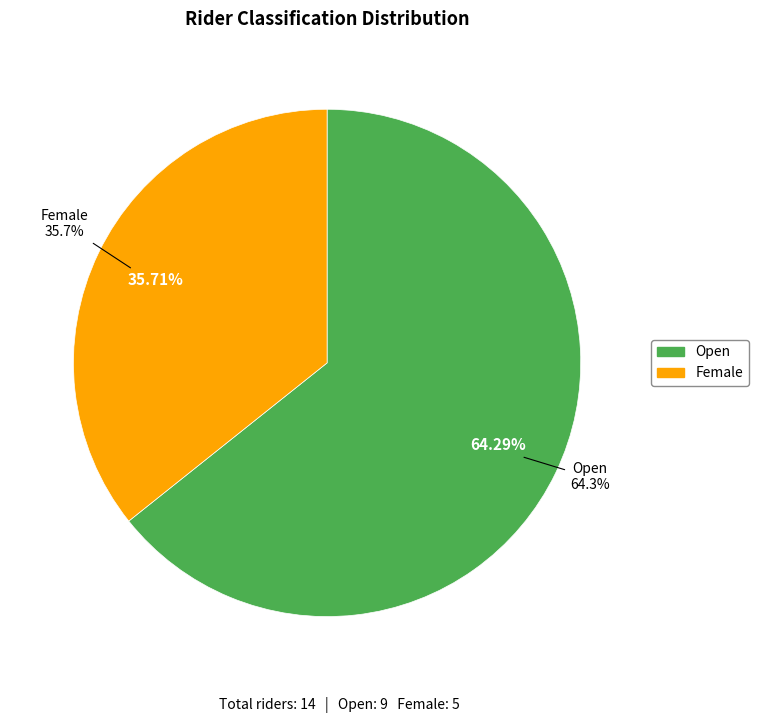

Between Open and Female, which is larger?

Open